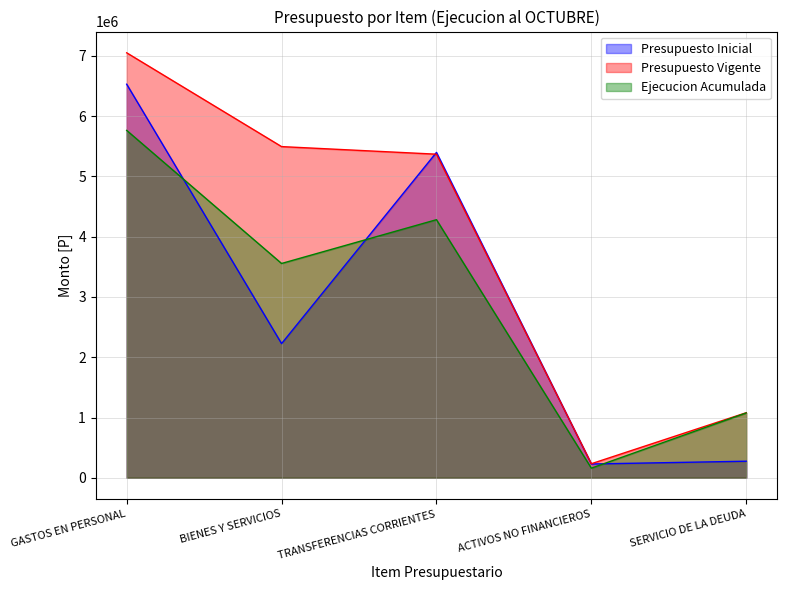

Rank the series at ACTIVOS NO FINANCIEROS from lowest to highest value.

Ejecucion Acumulada, Presupuesto Inicial, Presupuesto Vigente